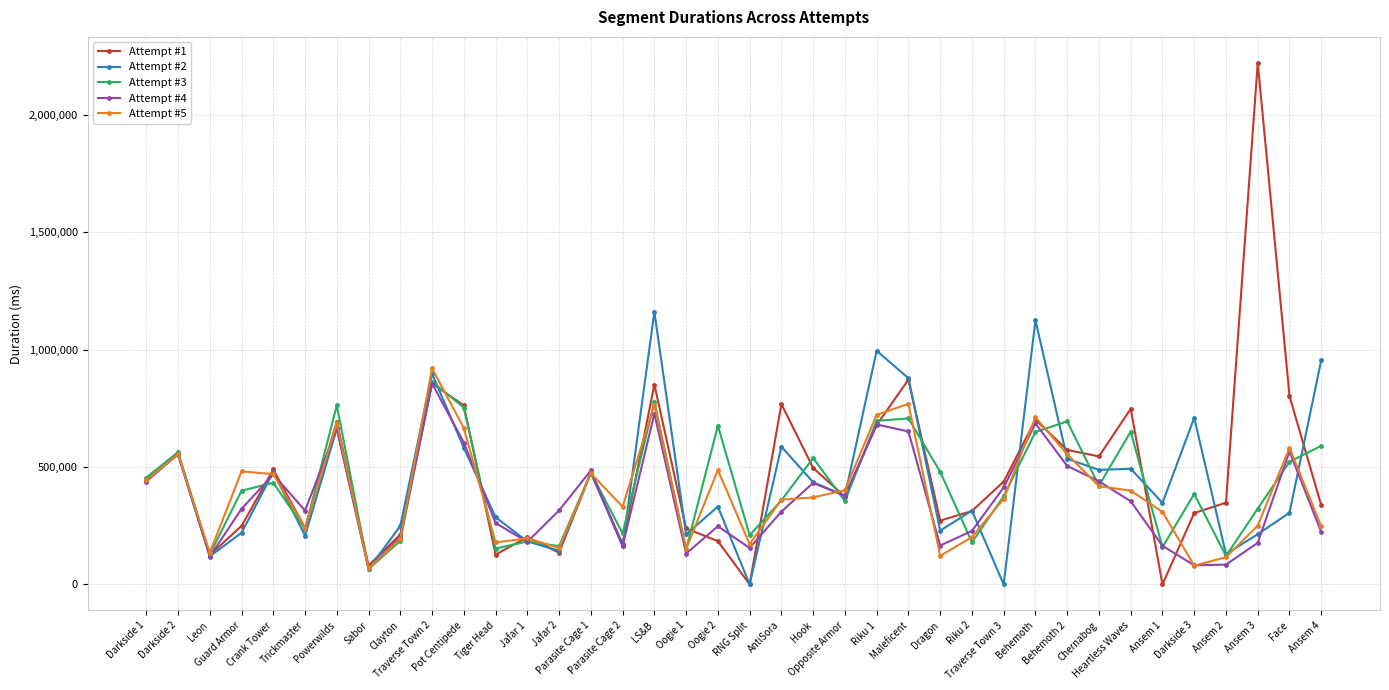

How many values in the Attempt #2 series are below 377943?

19